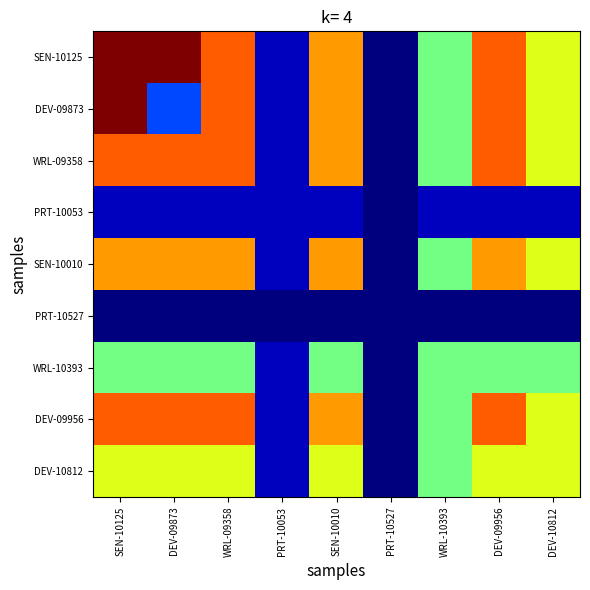

Which series has the largest range (max minus min)?

SEN-10125